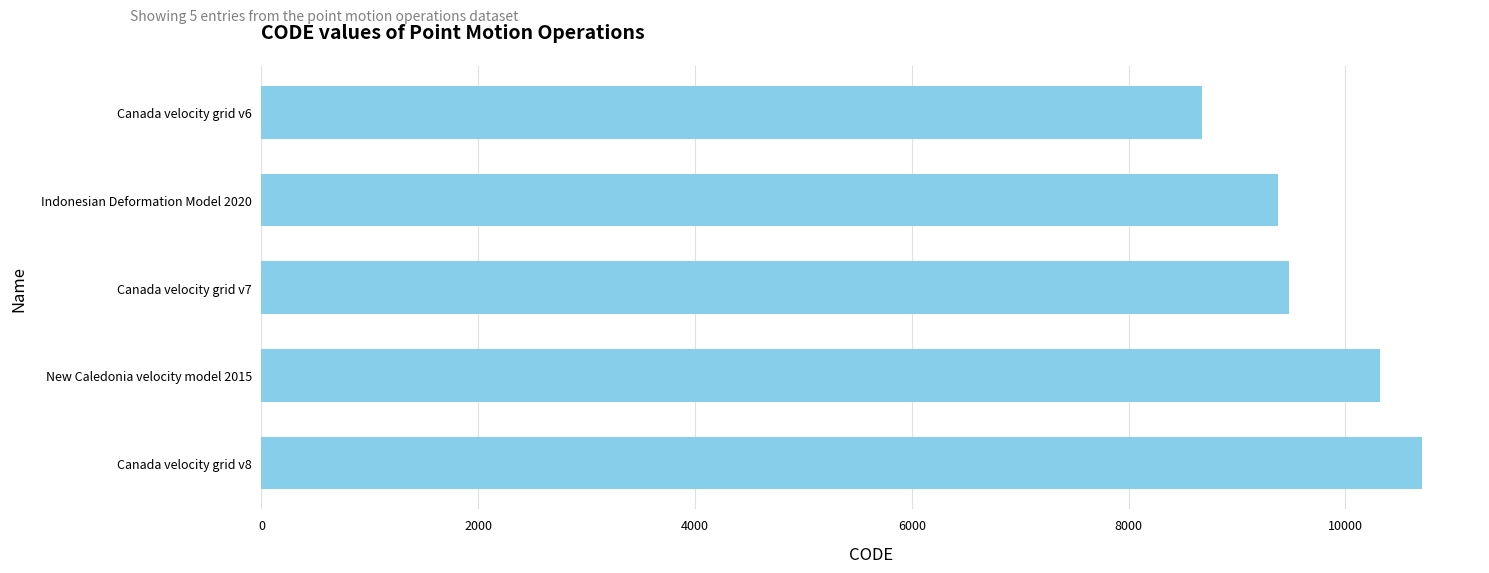

Is it true that the value at Canada velocity grid v8 is 17999?

False